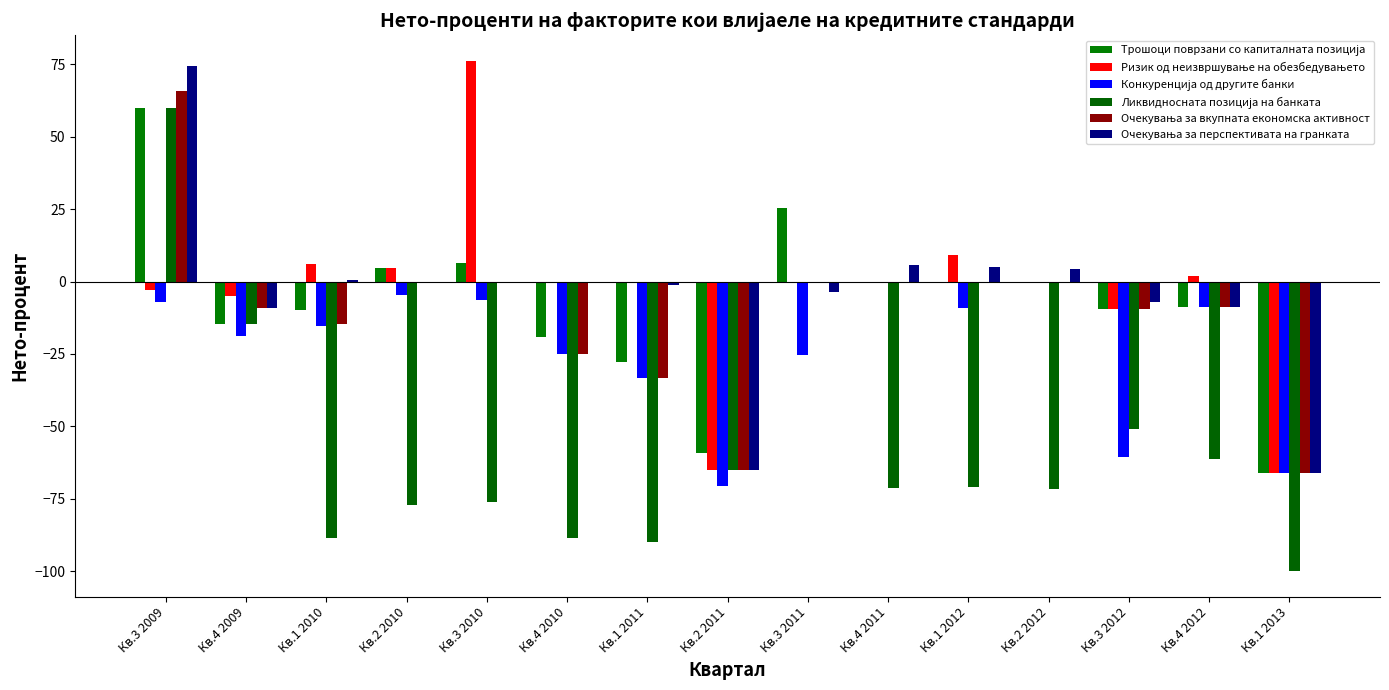

How many categories are shown in the chart?

15